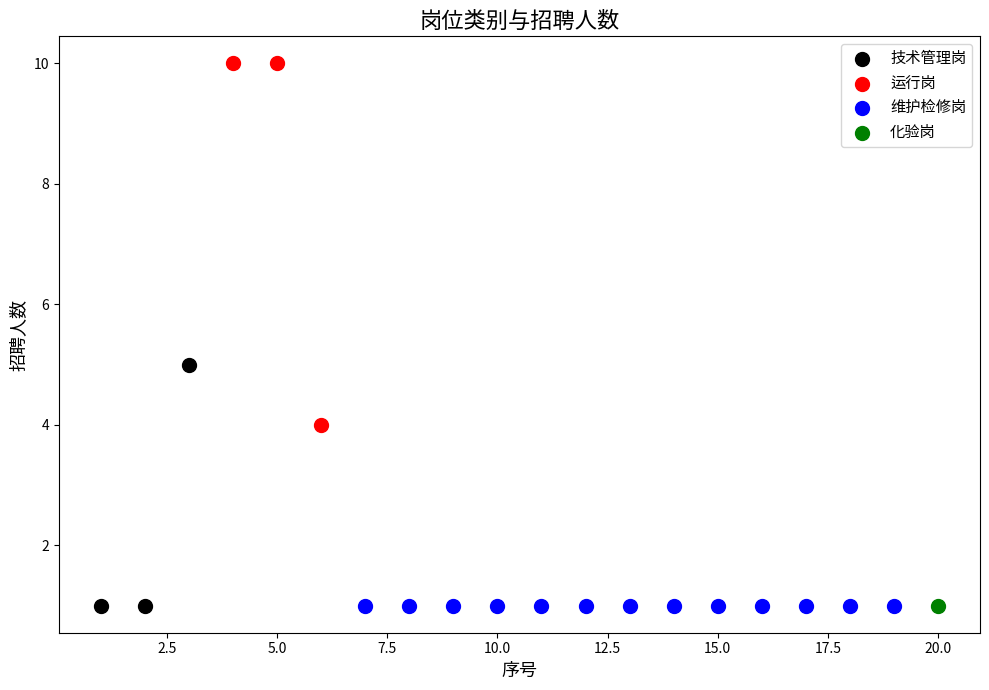

What are all the series names shown in the legend?

技术管理岗, 运行岗, 维护检修岗, 化验岗